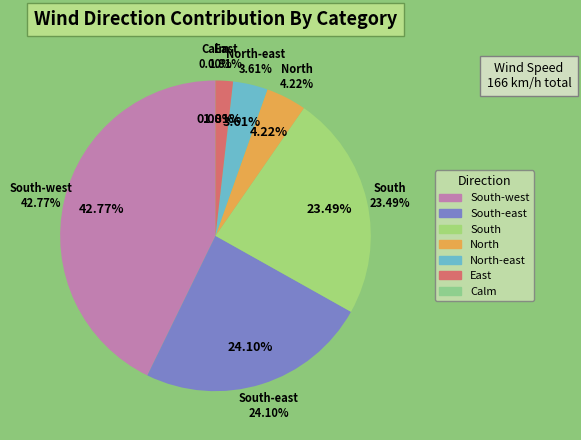

What is the ratio of the value at South-west to the value at South-west?

1.0